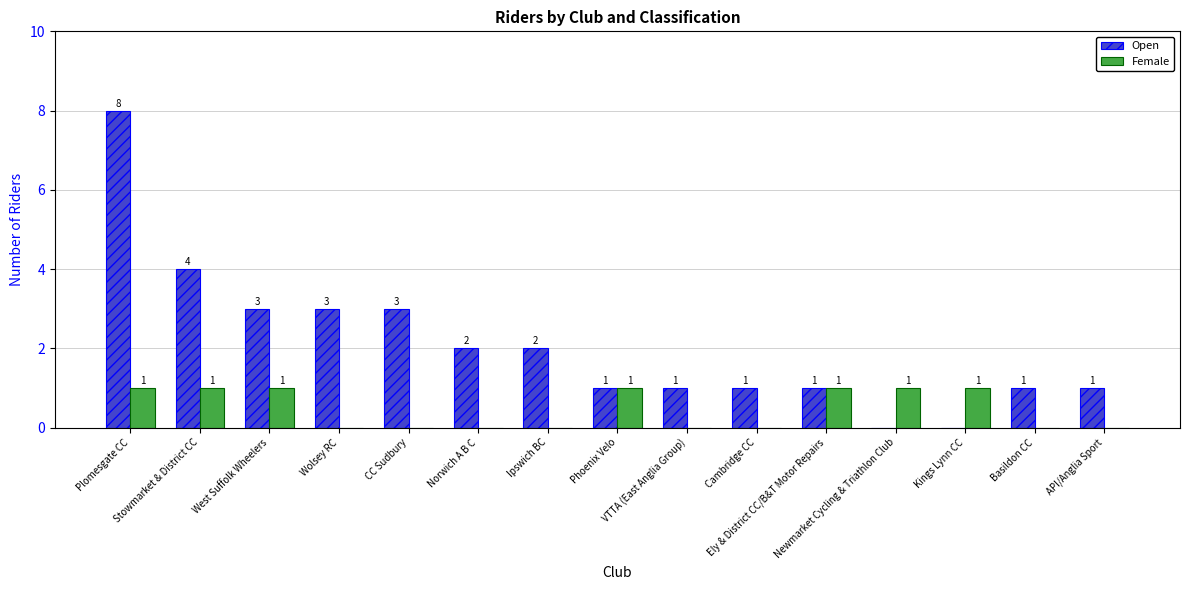

How many Open values are between 1 and 3?

11